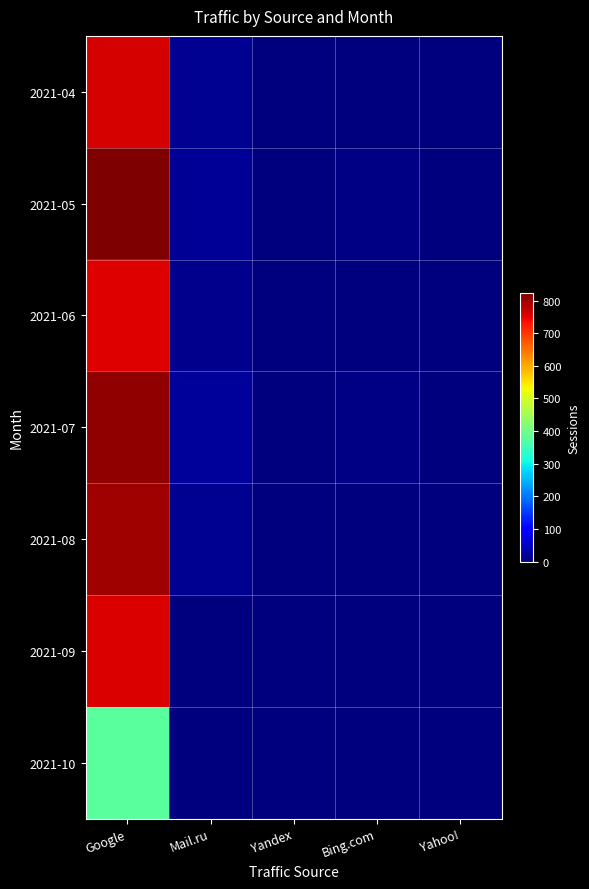

Reading right to left, list all the values displayed in this chart.

2021-04: Yahoo!=0	Bing.com=3	Yandex=2	Mail.ru=14	Google=761
2021-05: Yahoo!=0	Bing.com=4	Yandex=1	Mail.ru=18	Google=823
2021-06: Yahoo!=0	Bing.com=2	Yandex=3	Mail.ru=12	Google=754
2021-07: Yahoo!=1	Bing.com=5	Yandex=0	Mail.ru=20	Google=810
2021-08: Yahoo!=0	Bing.com=3	Yandex=2	Mail.ru=16	Google=798
2021-09: Yahoo!=0	Bing.com=2	Yandex=0	Mail.ru=2	Google=756
2021-10: Yahoo!=0	Bing.com=1	Yandex=0	Mail.ru=3	Google=379